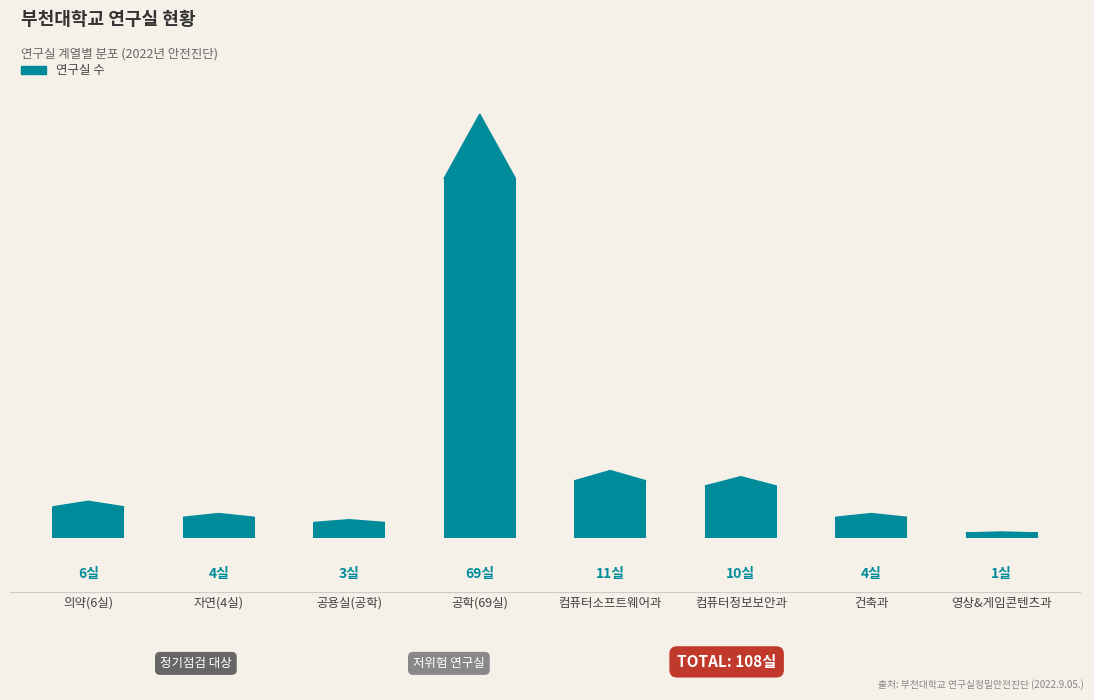

Does the chart contain any negative values?

No